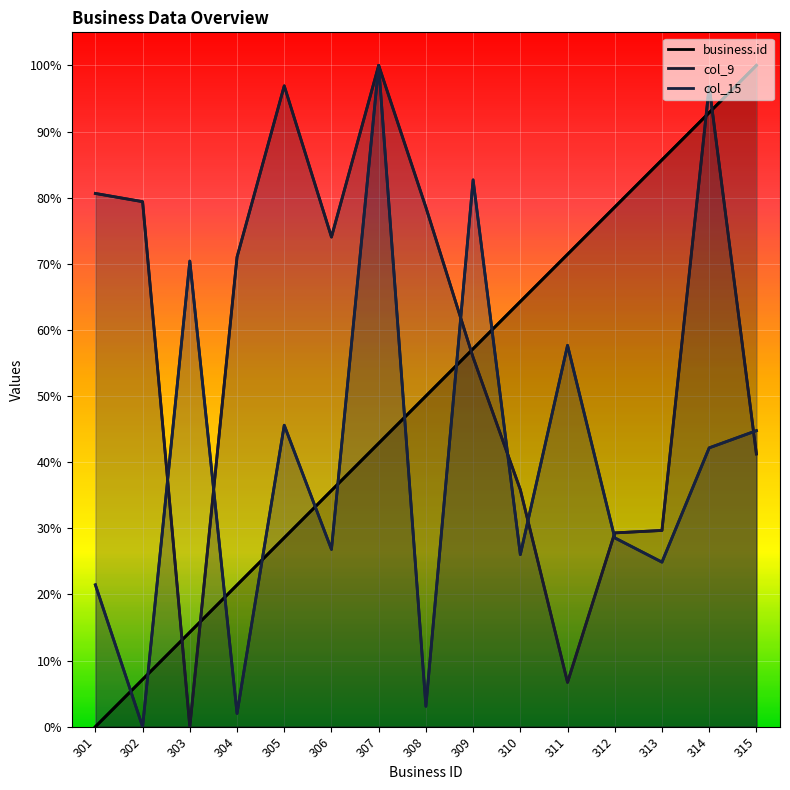

At which category is the sum across all series the highest?

307